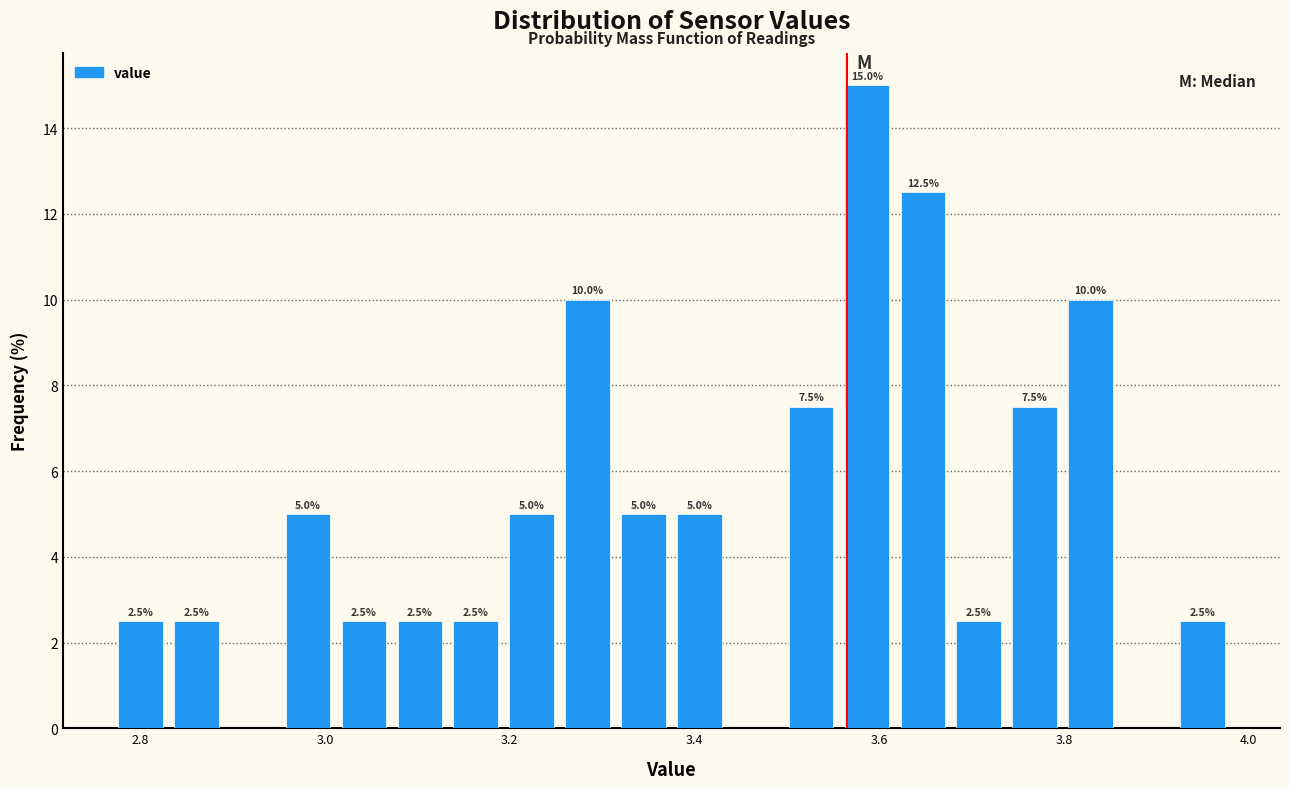

Read against the x-axis, roughly where is the centre of the tallest bar?

3.58